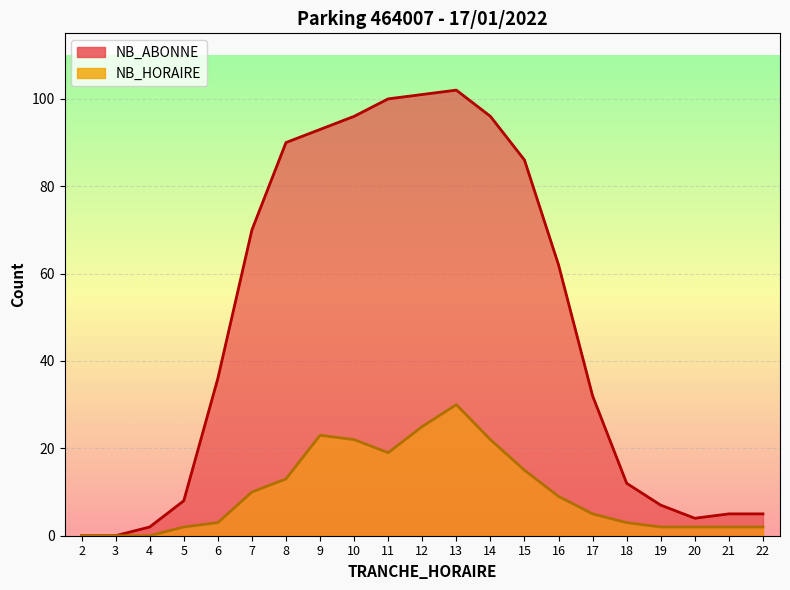

The NB_HORAIRE series shows 5 at 6. True or false?

False